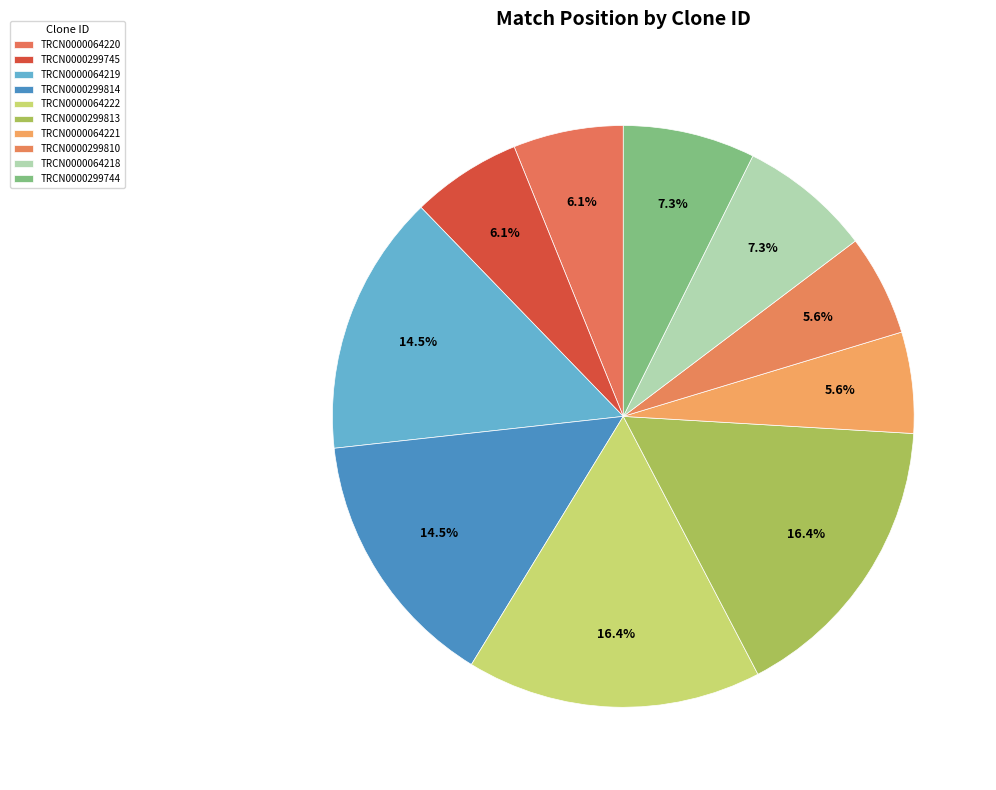

Rank the categories by value from lowest to highest.

TRCN0000064221, TRCN0000299810, TRCN0000064220, TRCN0000299745, TRCN0000064218, TRCN0000299744, TRCN0000064219, TRCN0000299814, TRCN0000064222, TRCN0000299813